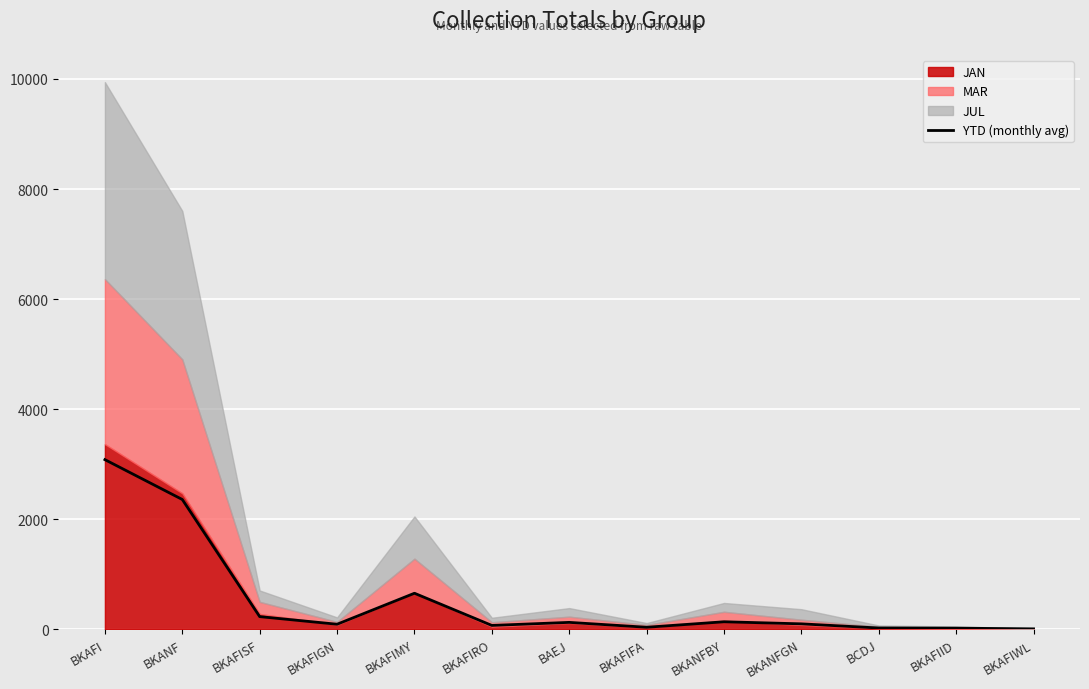

True or false: there are more than 2 points higher than both neighbors.

True